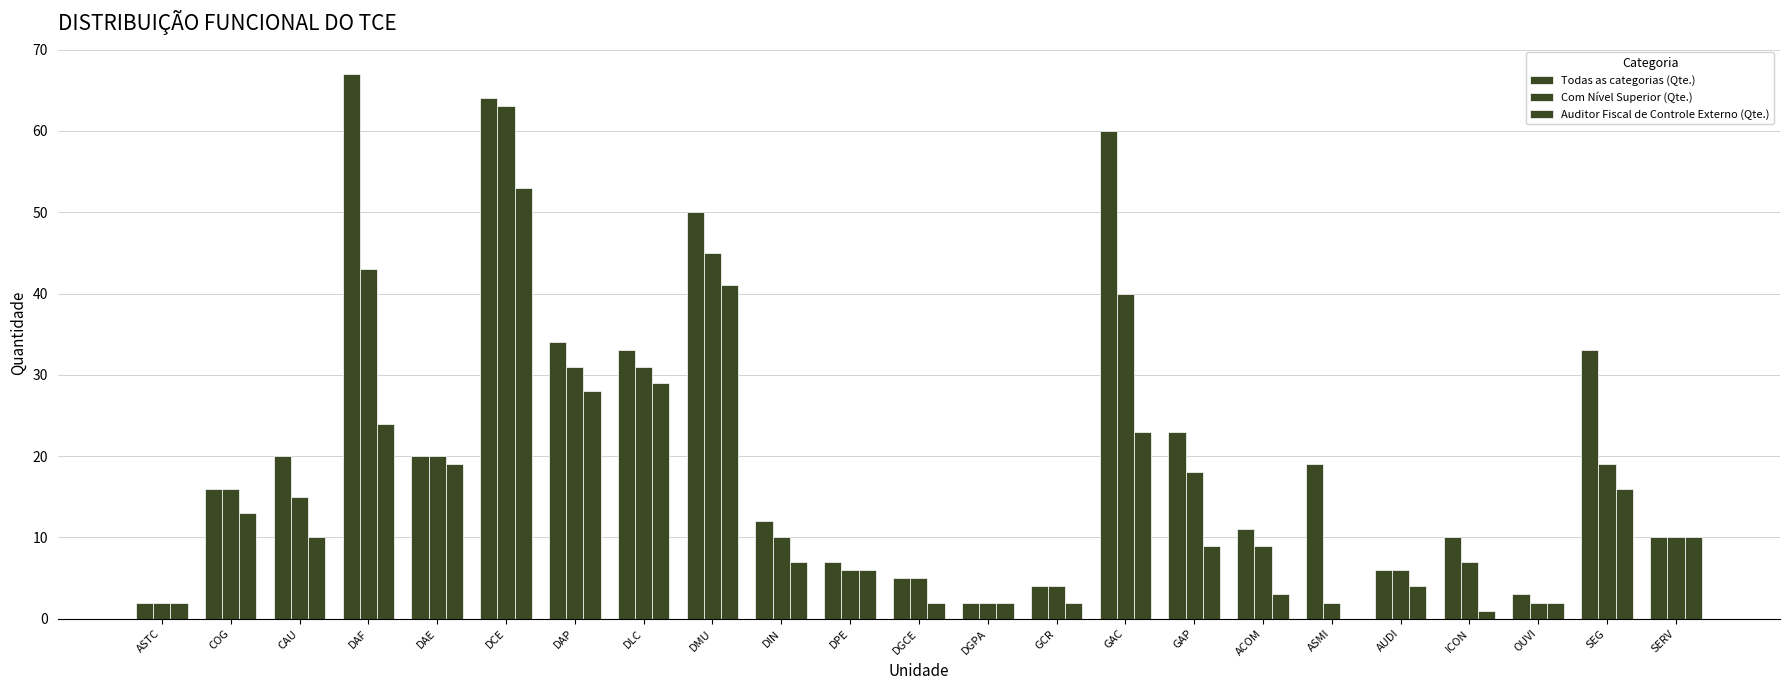

Reading left to right, list all the values displayed in this chart.

Todas as categorias (Qte.): ASTC=2	COG=16	CAU=20	DAF=67	DAE=20	DCE=64	DAP=34	DLC=33	DMU=50	DIN=12	DPE=7	DGCE=5	DGPA=2	GCR=4	GAC=60	GAP=23	ACOM=11	ASMI=19	AUDI=6	ICON=10	OUVI=3	SEG=33	SERV=10
Com Nível Superior (Qte.): ASTC=2	COG=16	CAU=15	DAF=43	DAE=20	DCE=63	DAP=31	DLC=31	DMU=45	DIN=10	DPE=6	DGCE=5	DGPA=2	GCR=4	GAC=40	GAP=18	ACOM=9	ASMI=2	AUDI=6	ICON=7	OUVI=2	SEG=19	SERV=10
Auditor Fiscal de Controle Externo (Qte.): ASTC=2	COG=13	CAU=10	DAF=24	DAE=19	DCE=53	DAP=28	DLC=29	DMU=41	DIN=7	DPE=6	DGCE=2	DGPA=2	GCR=2	GAC=23	GAP=9	ACOM=3	ASMI=0	AUDI=4	ICON=1	OUVI=2	SEG=16	SERV=10